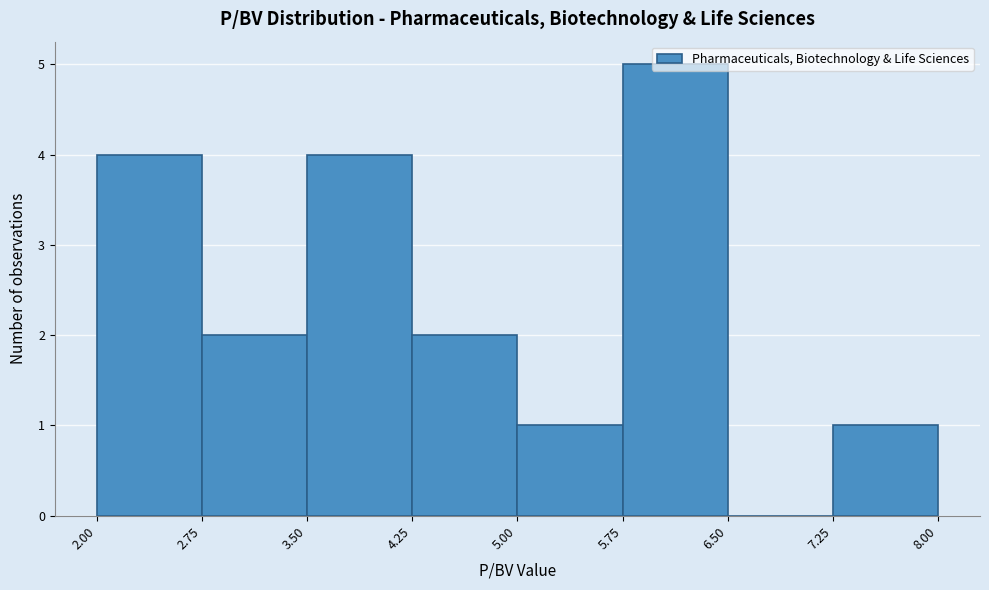

How tall is the bar that spans 3.50 to 4.25 on the x-axis? The values are not printed on the chart, so give them approximately, as read against the axis.

4